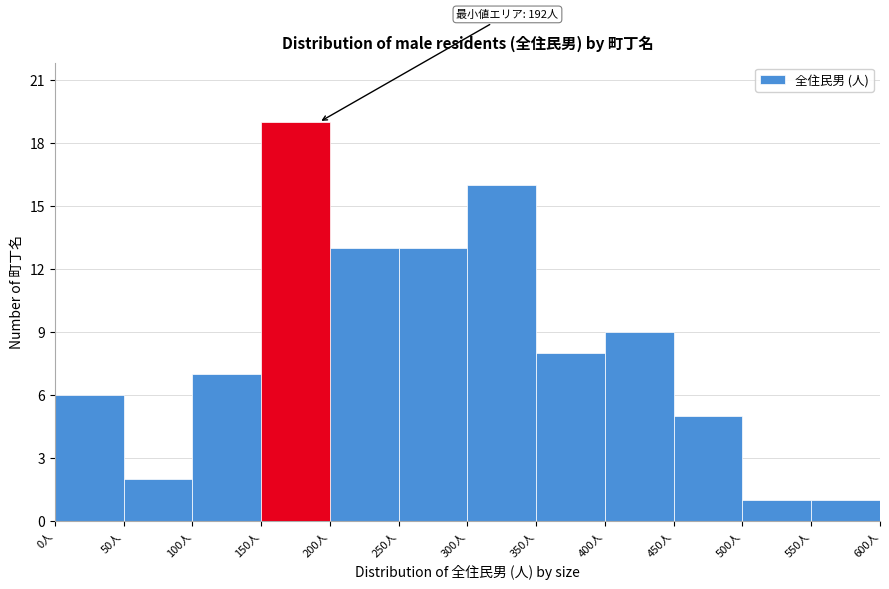

Which range on the x-axis has the tallest bar?

150 to 200